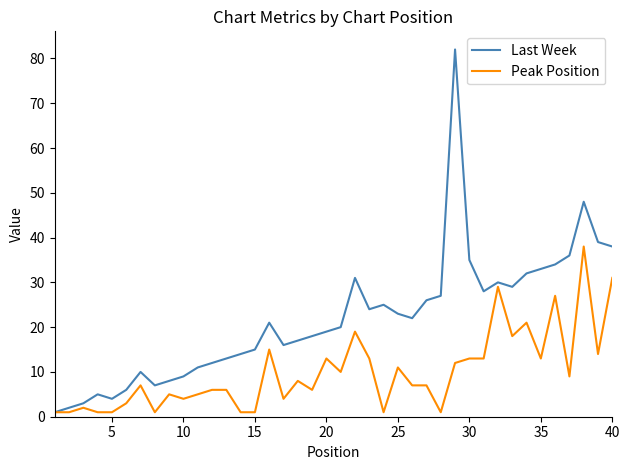

What is the maximum value for Last Week?

82